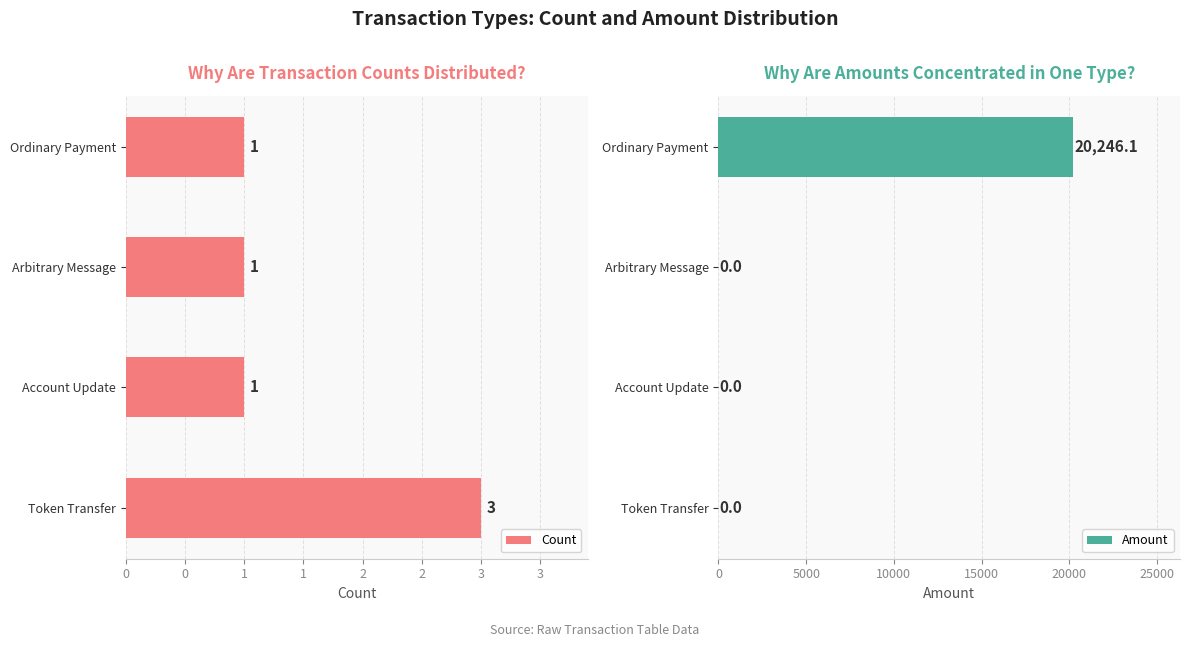

What is the highest value of the Amount series?

20246.1